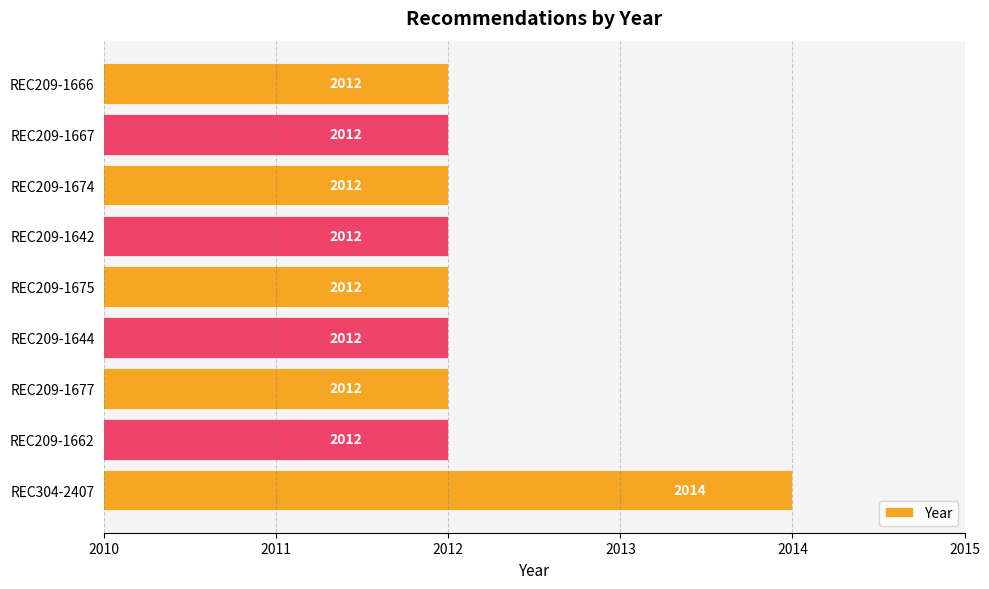

Approximately how many times larger is the value at REC209-1662 compared to REC209-1666?

1.0